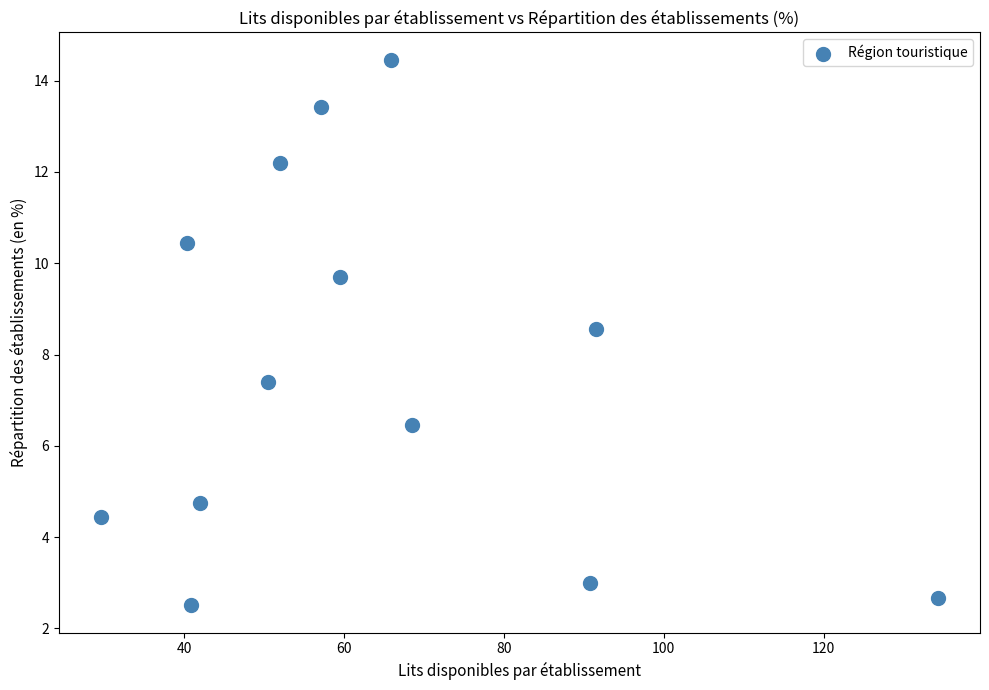

What is the range of Y values (max minus min)?

12.0